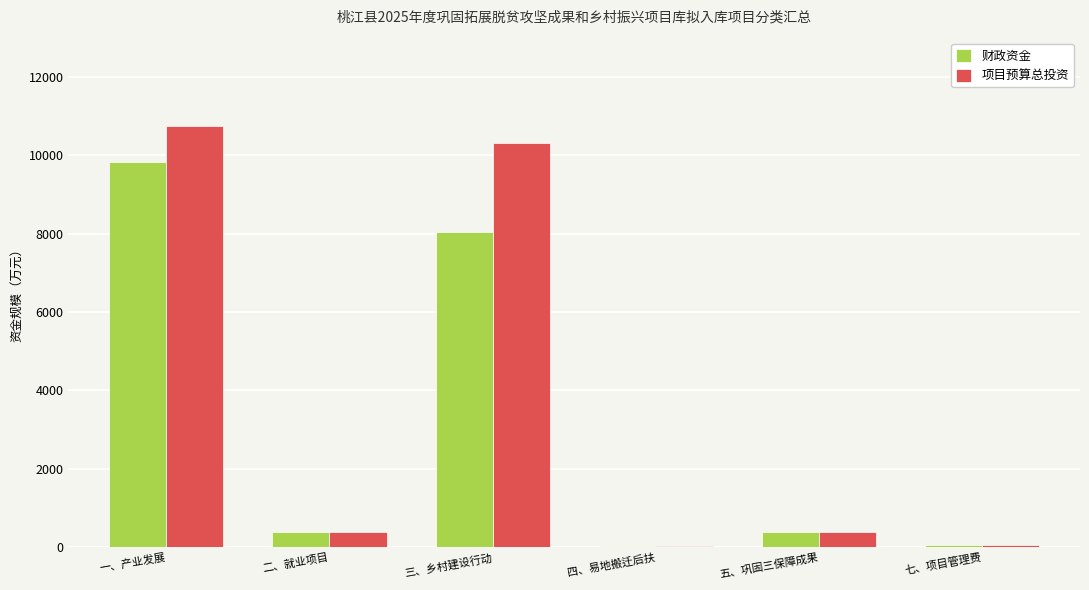

Where does the 财政资金 series first go above 400?

一、产业发展